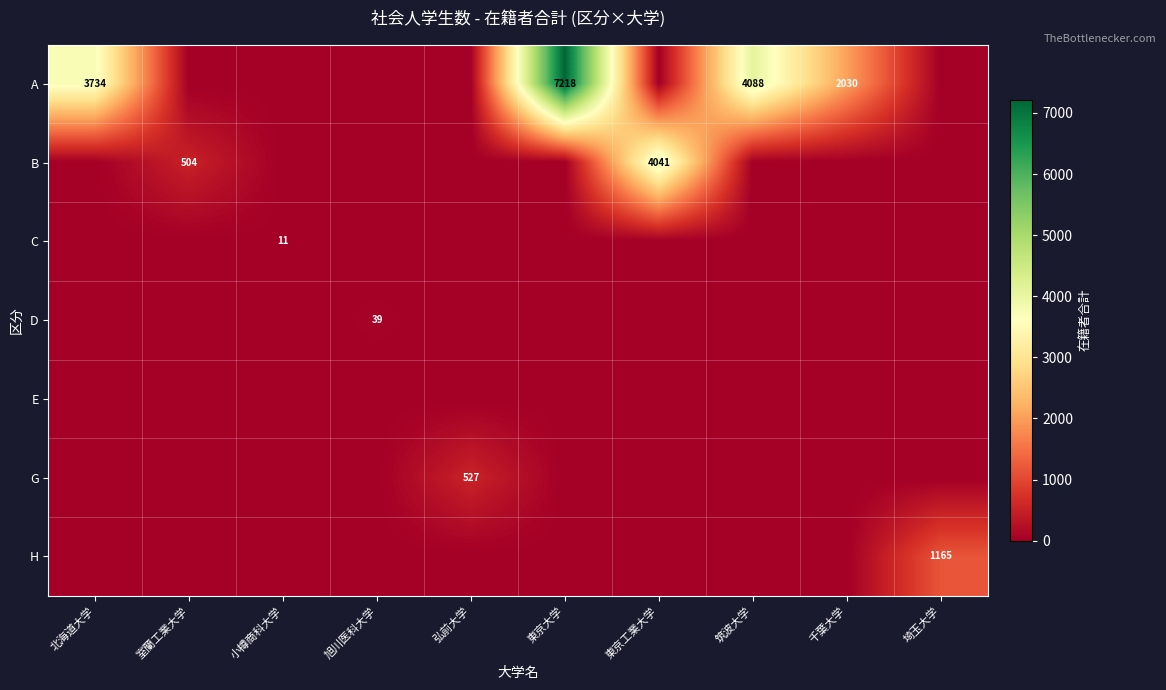

The value of H at 埼玉大学 is 364. True or false?

False